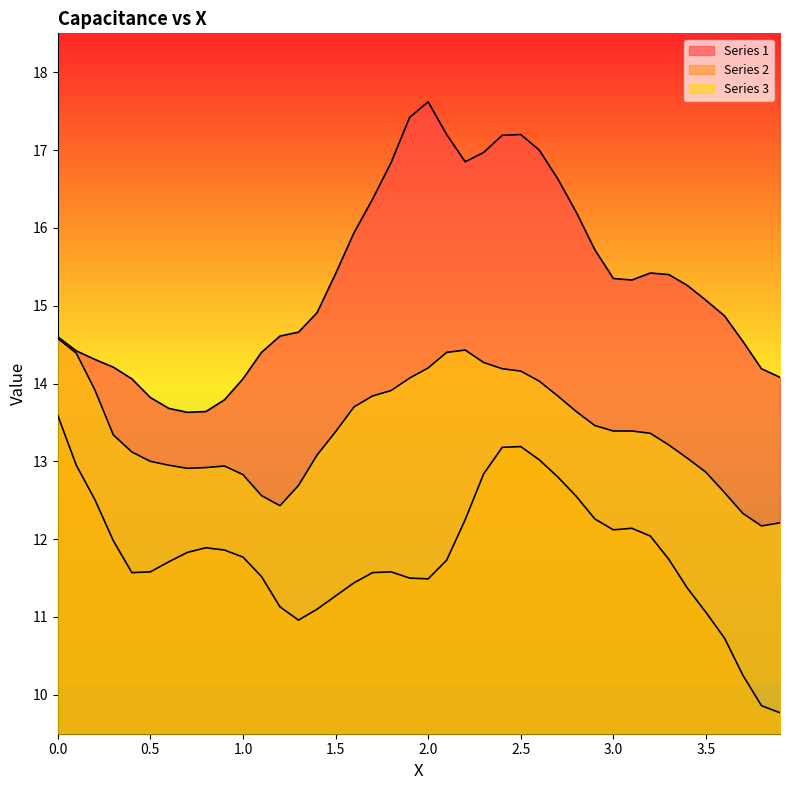

Which category has the lowest value in the Series 2 series?

3.9